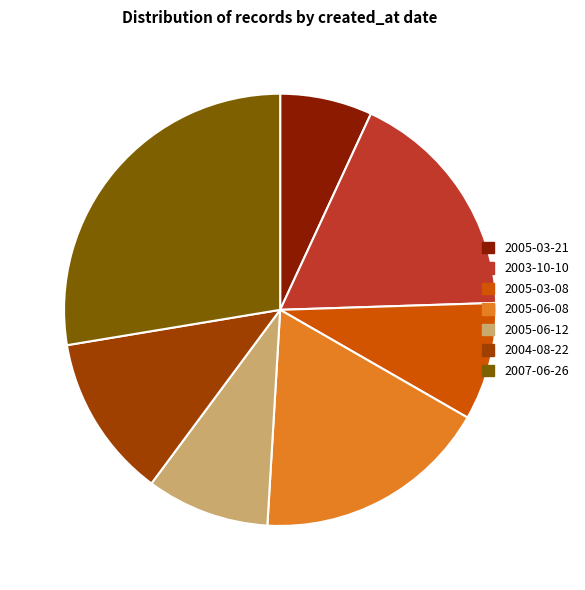

The 2007-06-26 slice represents 18% of the pie. True or false?

False